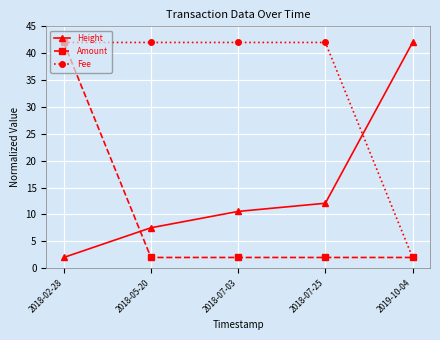

What is the lowest value of the Fee series?

2.0